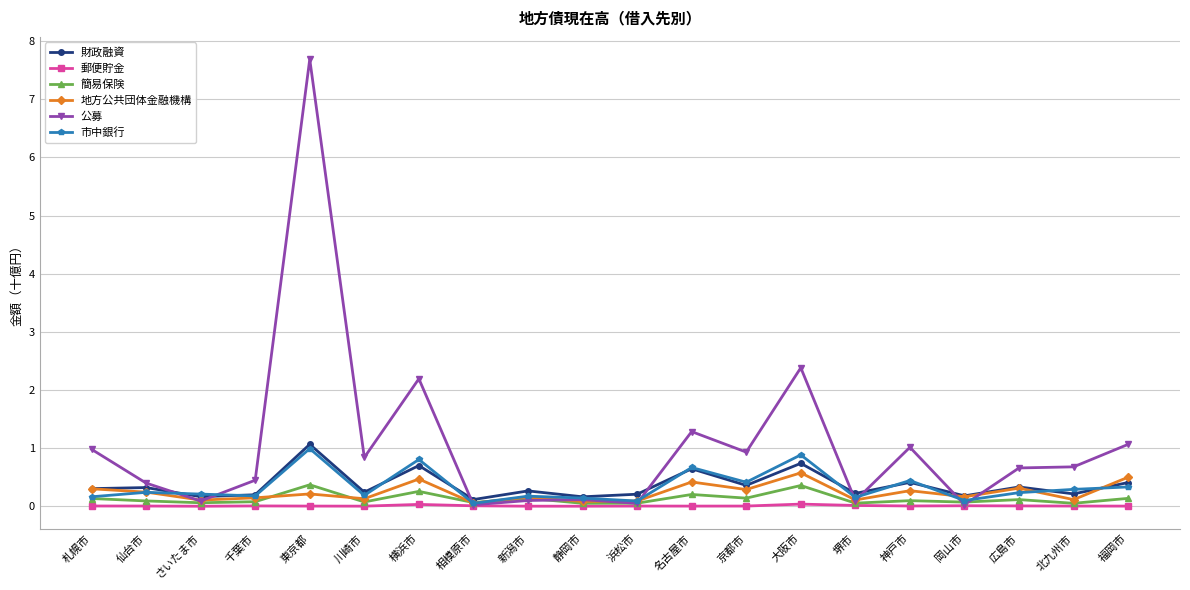

How many distinct data groups are displayed?

6